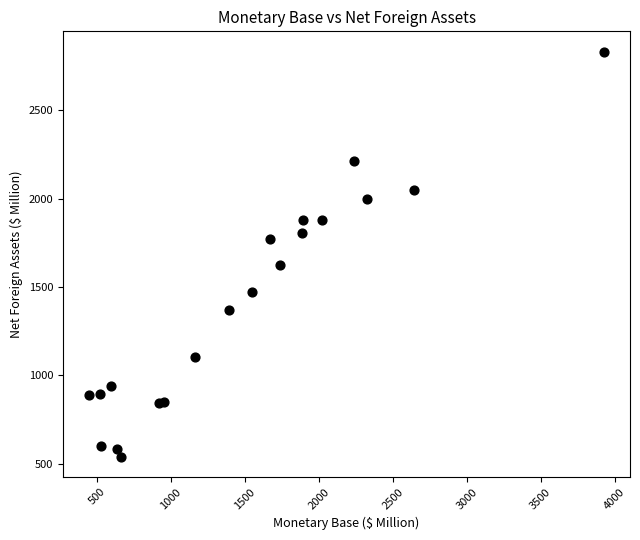

What Y value in the scatter plot is closest to 1685?

1623.1